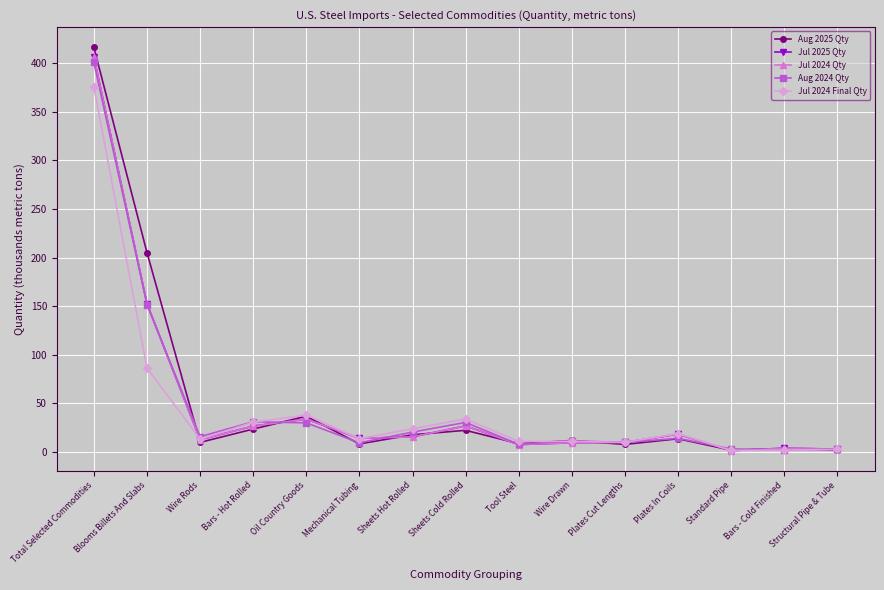

Which series has the widest spread of values?

Aug 2025 Qty